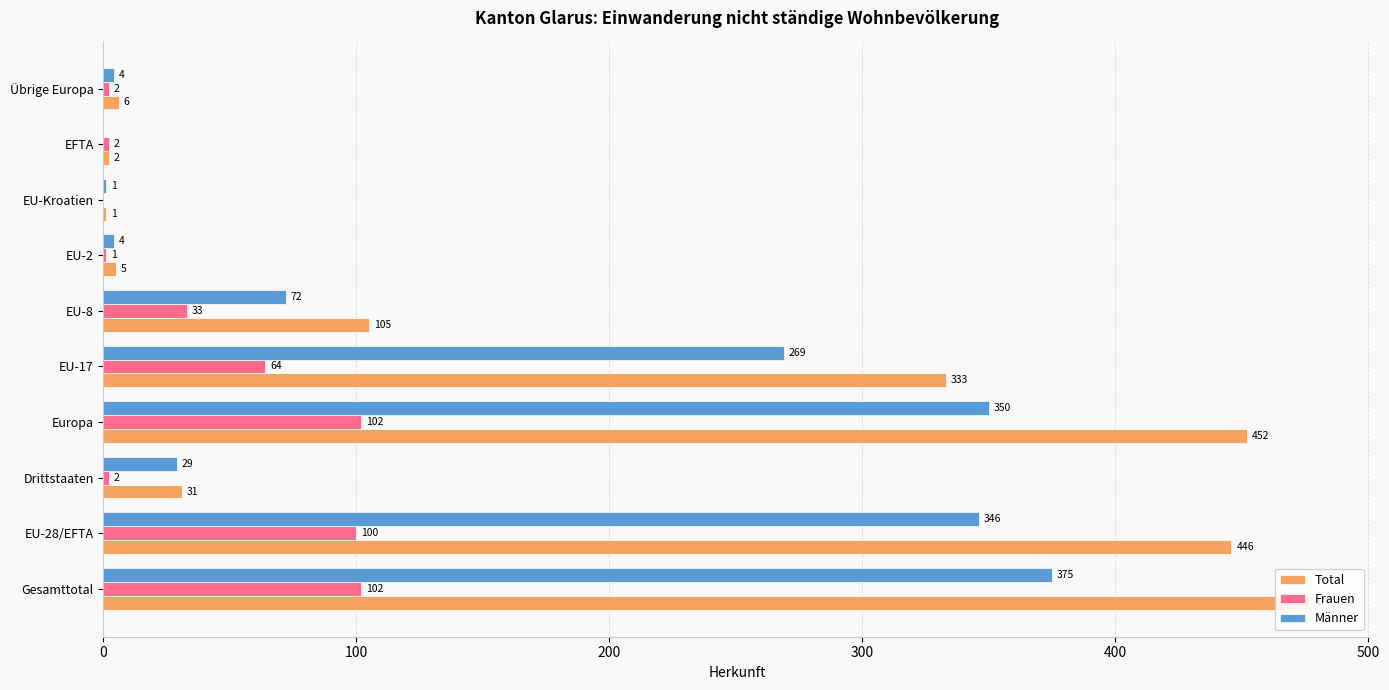

How many data points in Total are less than 105?

5